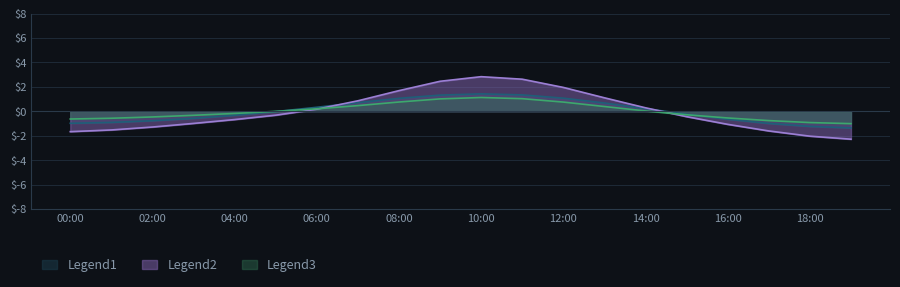

Rank the categories by P1 value from lowest to highest.

19:00, 18:00, 00:00, 17:00, 01:00, 02:00, 16:00, 03:00, 04:00, 15:00, 05:00, 06:00, 14:00, 07:00, 13:00, 08:00, 12:00, 09:00, 11:00, 10:00